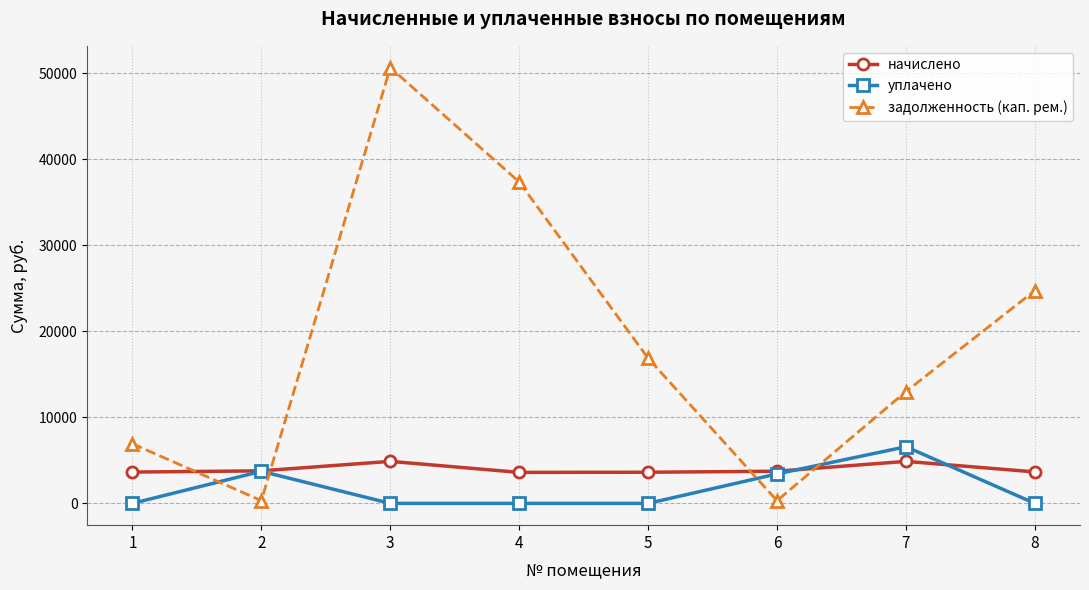

What is the total value across all series at 6?

7476.0